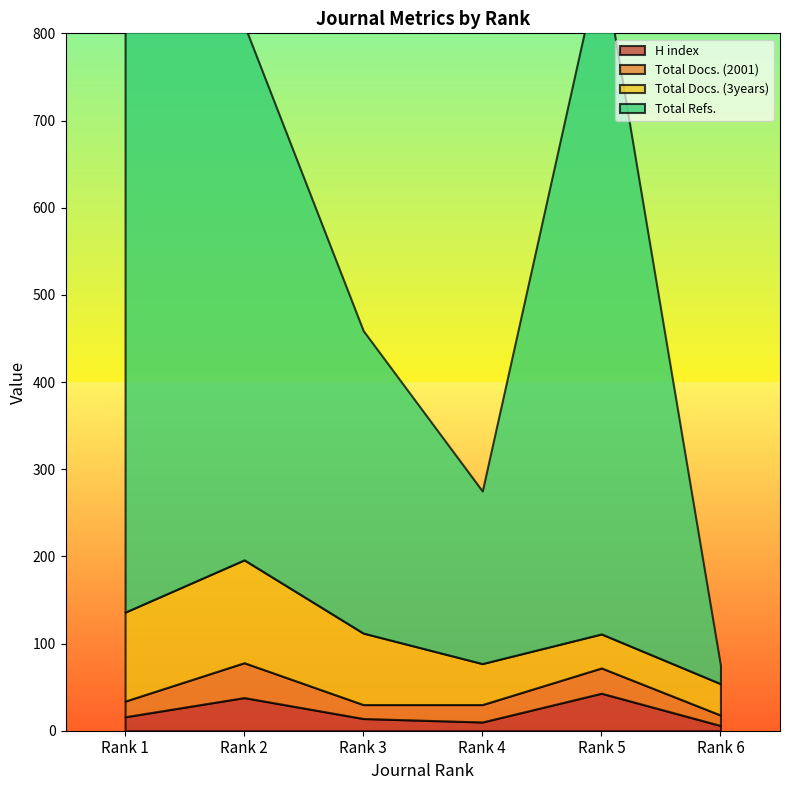

Reading left to right, list all the values displayed in this chart.

H index: Rank 1=16	Rank 2=38	Rank 3=14	Rank 4=10	Rank 5=43	Rank 6=6
Total Docs. (2001): Rank 1=18	Rank 2=40	Rank 3=16	Rank 4=20	Rank 5=29	Rank 6=12
Total Docs. (3years): Rank 1=102	Rank 2=118	Rank 3=82	Rank 4=47	Rank 5=39	Rank 6=36
Total Refs.: Rank 1=667	Rank 2=614	Rank 3=347	Rank 4=198	Rank 5=778	Rank 6=21